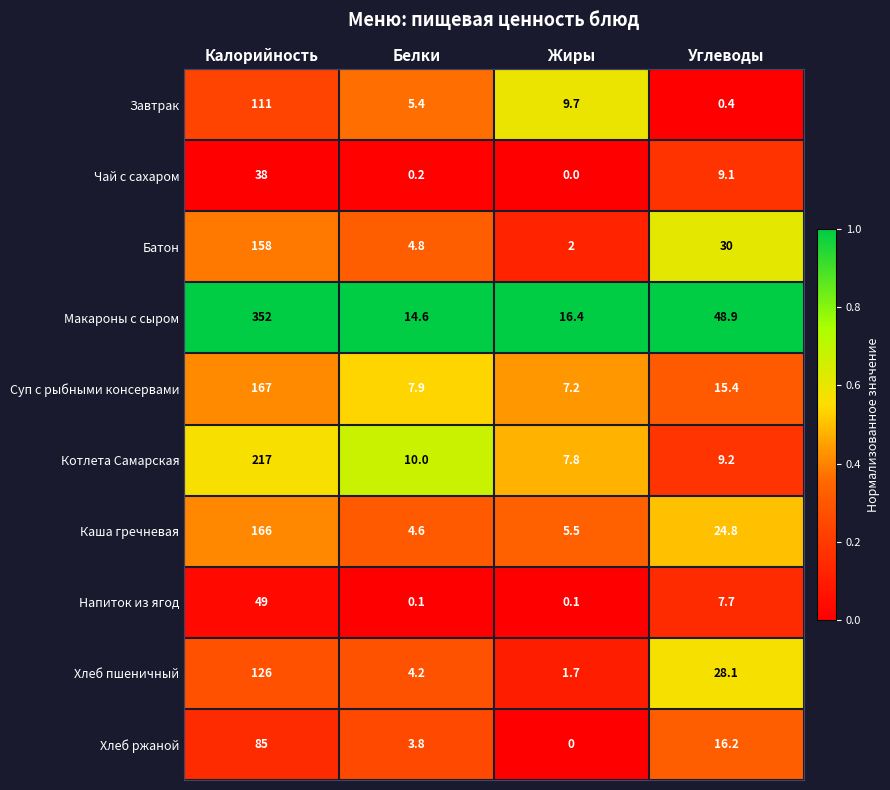

The Батон series shows 2.0 at Жиры. True or false?

True